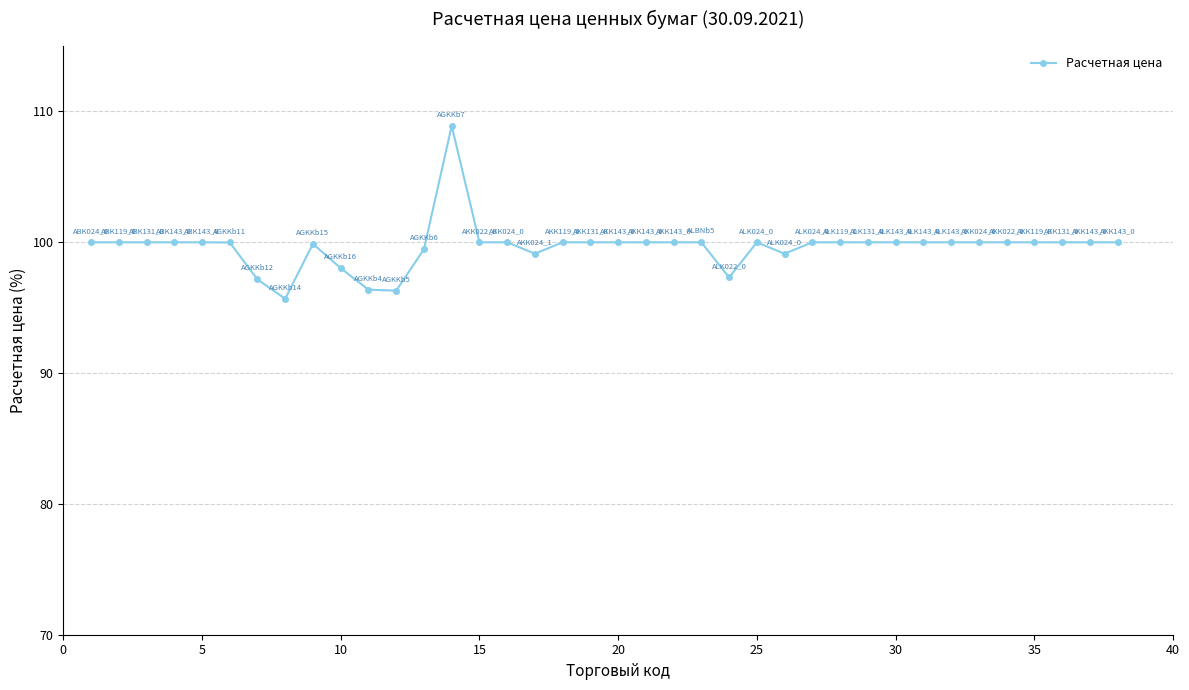

How many categories are shown in the chart?

38